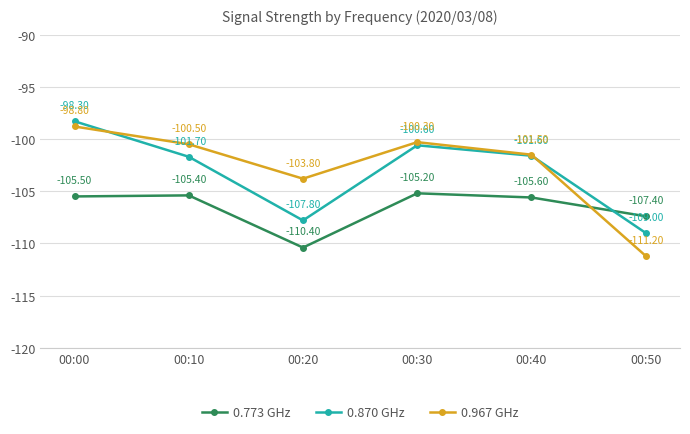

Does the chart have visible grid lines?

Yes